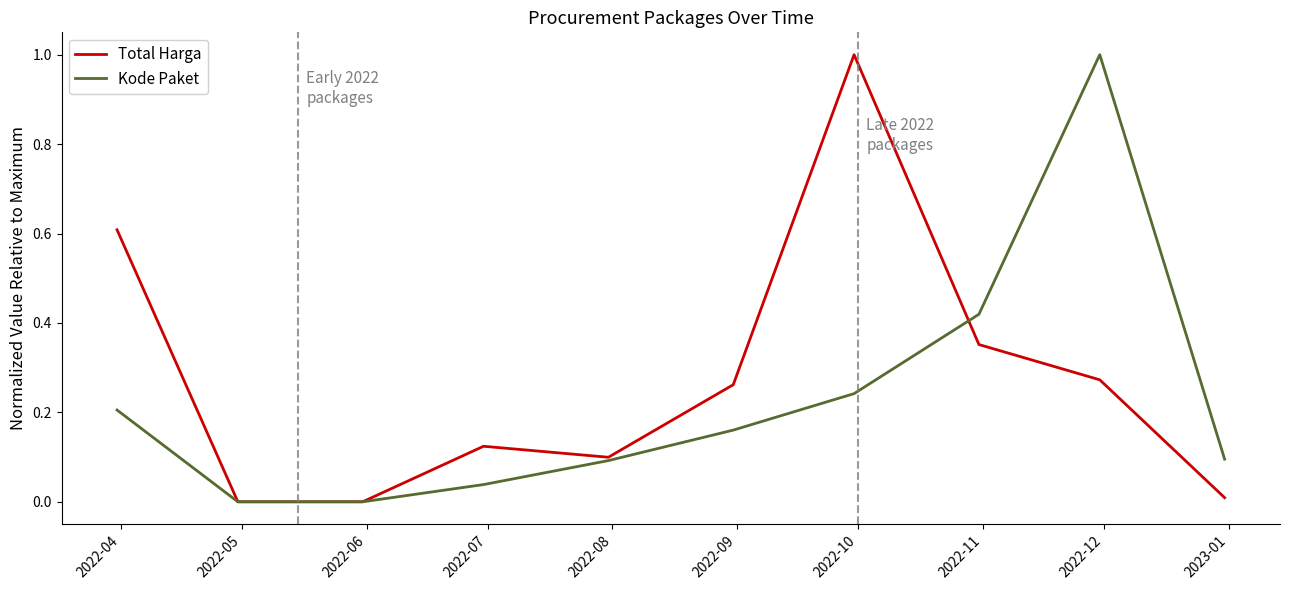

What is the maximum value for Total Harga?

1.0